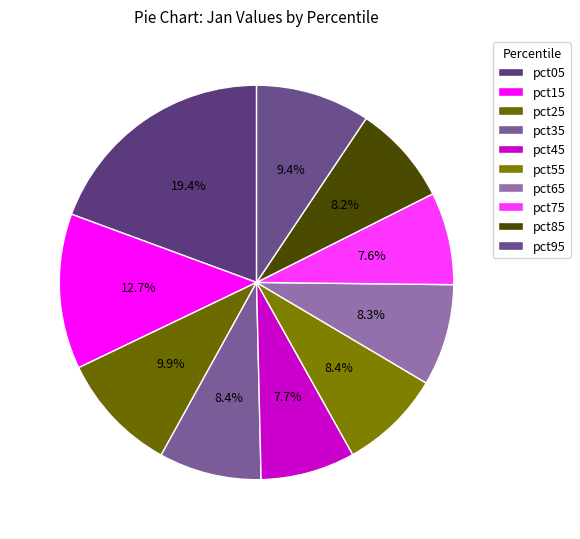

Which has a higher value, pct05 or pct95?

pct05